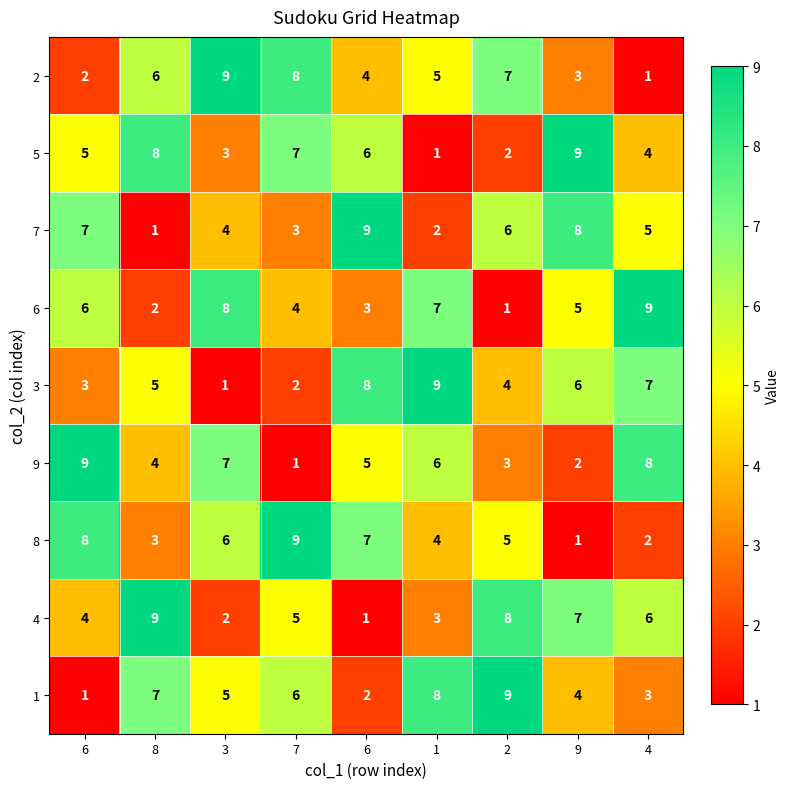

Which label corresponds to the smallest value in the chart?

4